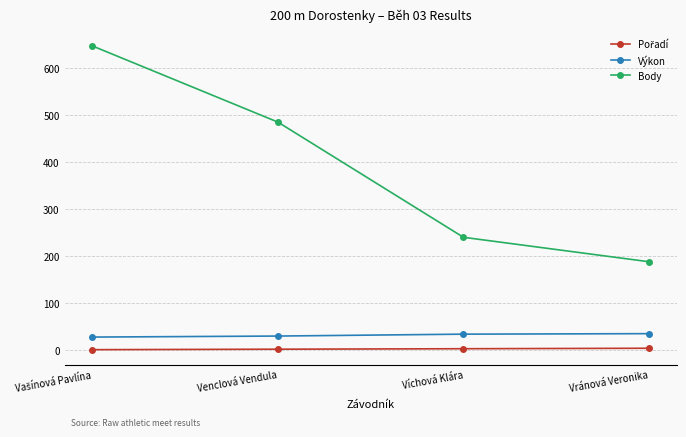

What position from the left is Vránová Veronika?

4